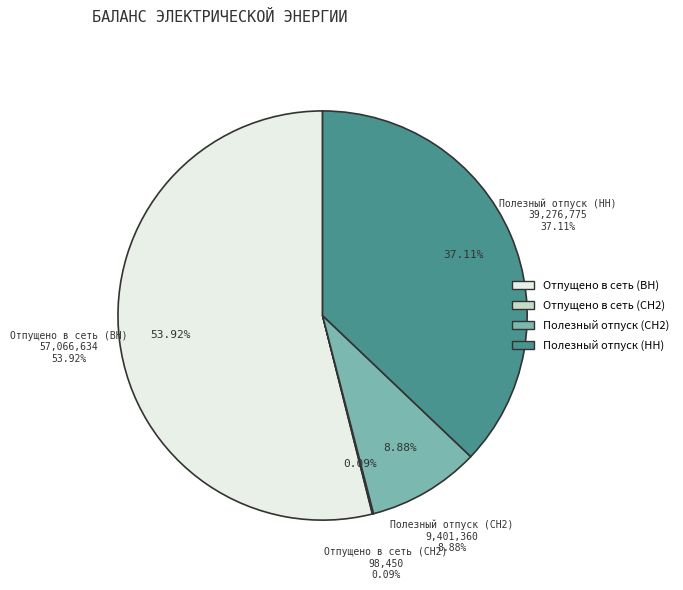

Is Отпущено в сеть (СН2) the majority of the pie?

No